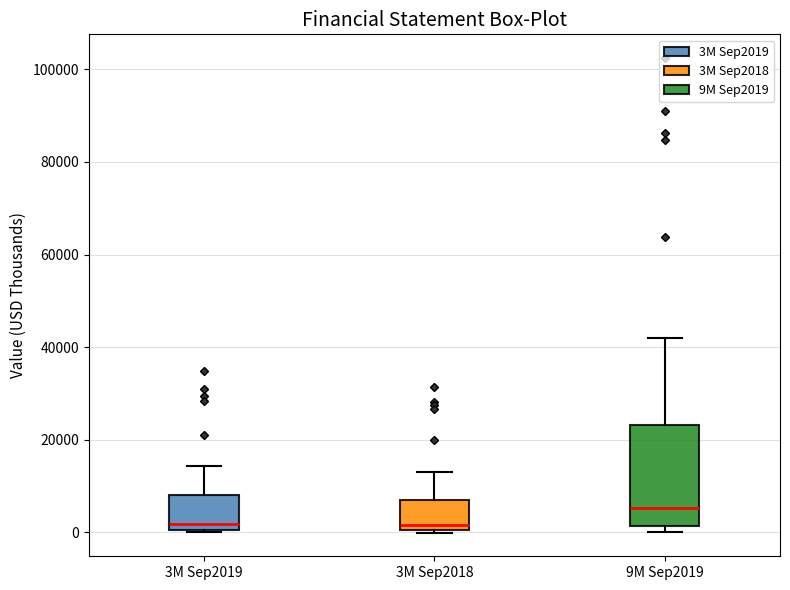

Where does the upper whisker of the box for 9M Sep2019 end on the y-axis? The values are not printed on the chart, so give them approximately, as read against the axis.

42000